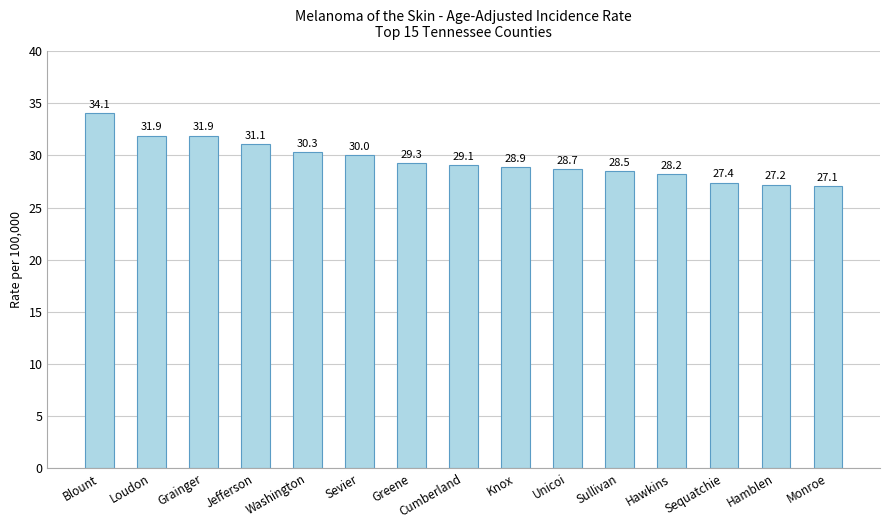

Between Sevier and Loudon, which is larger?

Loudon